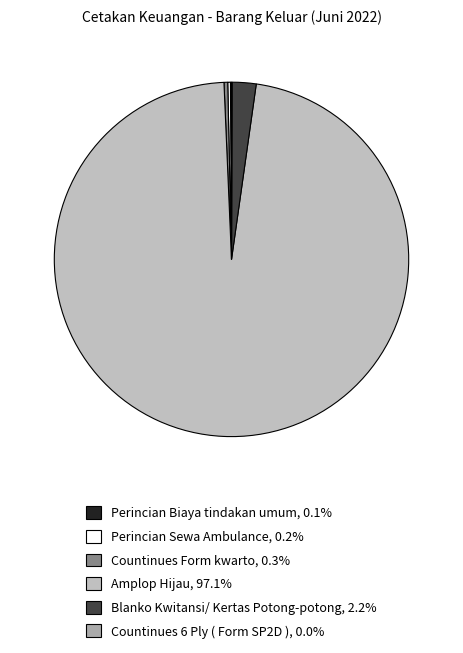

What is the smallest slice in the pie chart?

Countinues 6 Ply ( Form SP2D )